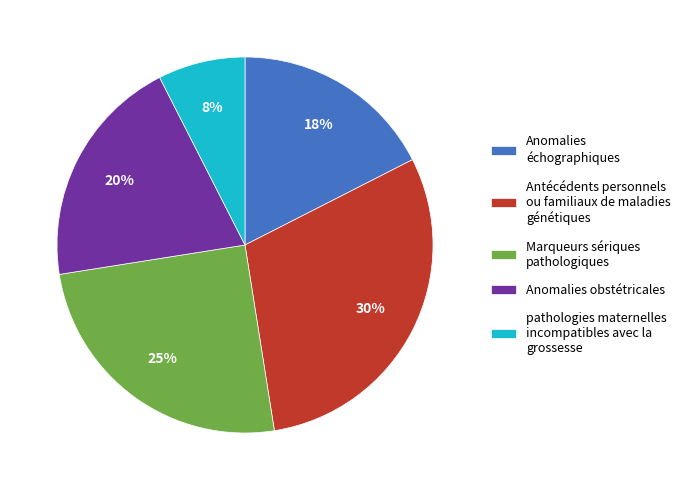

To the nearest percent, what is the combined percentage of Antécédents personnels ou familiaux de maladies génétiques and Anomalies obstétricales?

50%